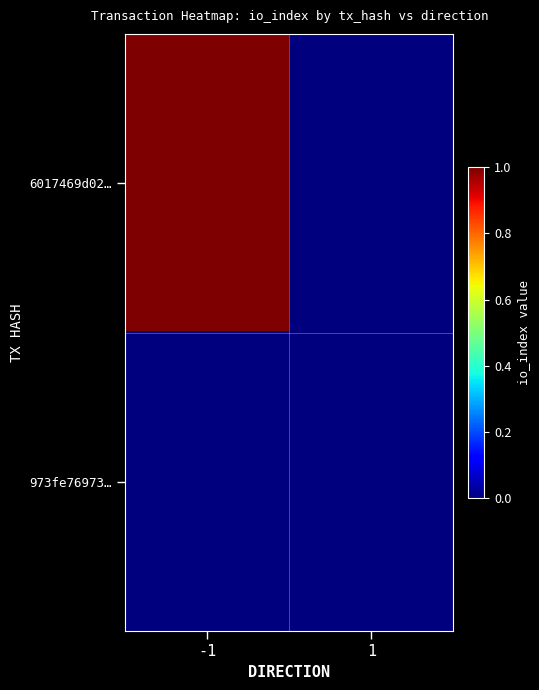

Which series has the widest spread of values?

6017469d02…